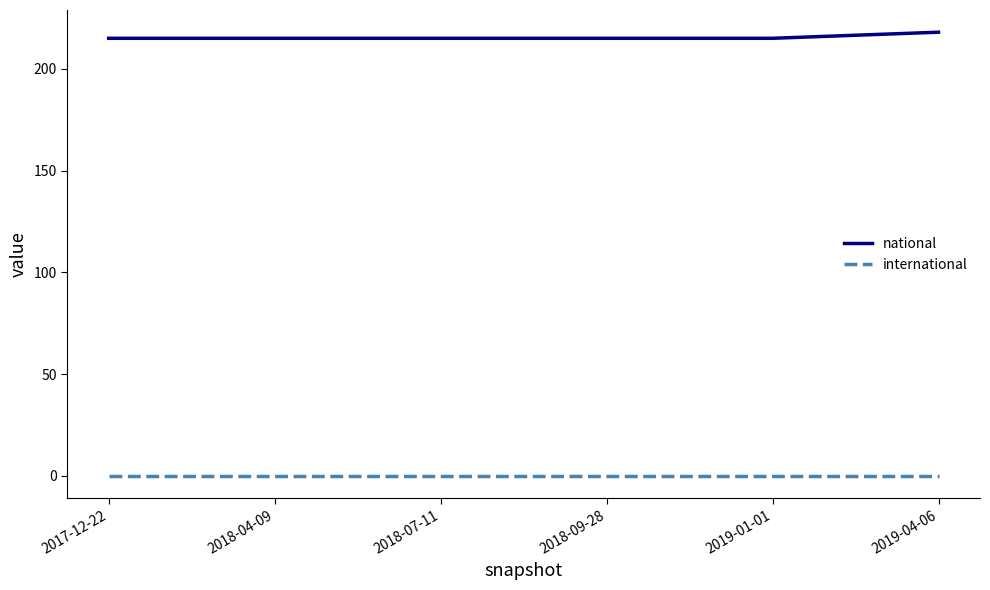

True or false: national and international cross at least once.

False